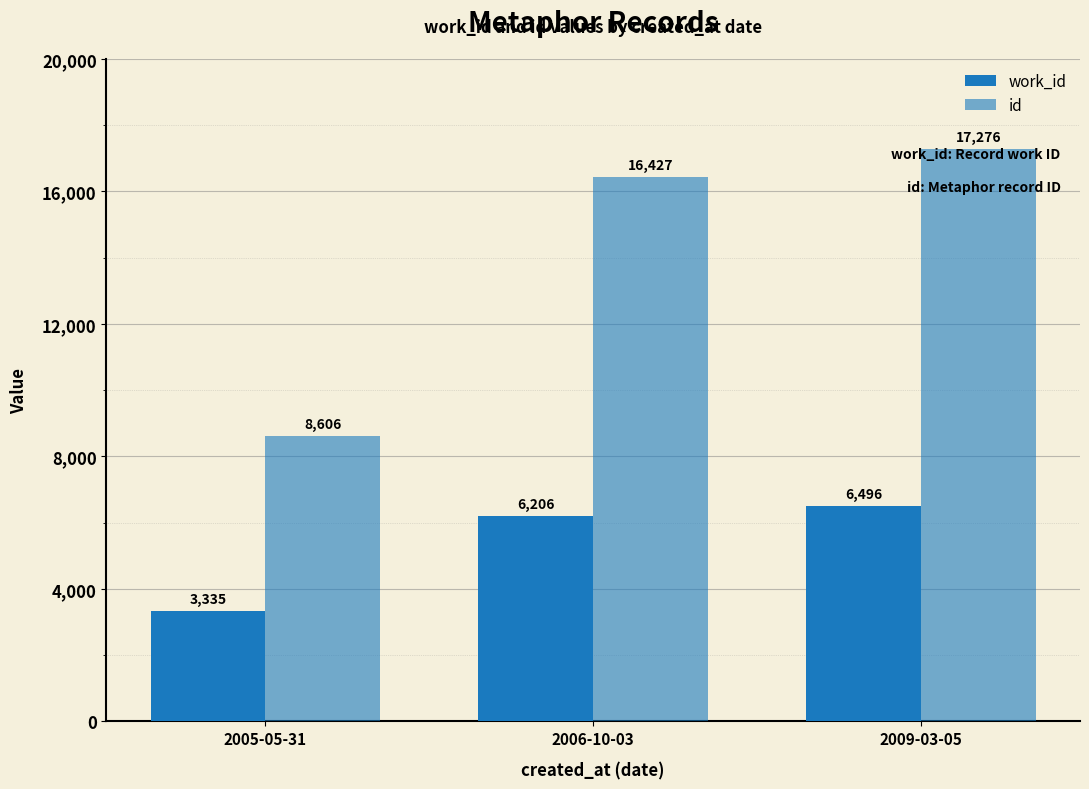

True or false: work_id has a value of 6206 at 2006-10-03.

True